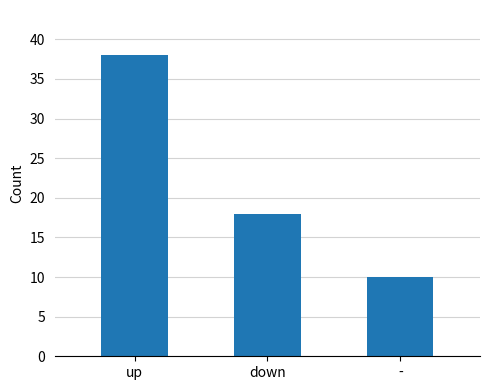

How many data points does each series have?

3